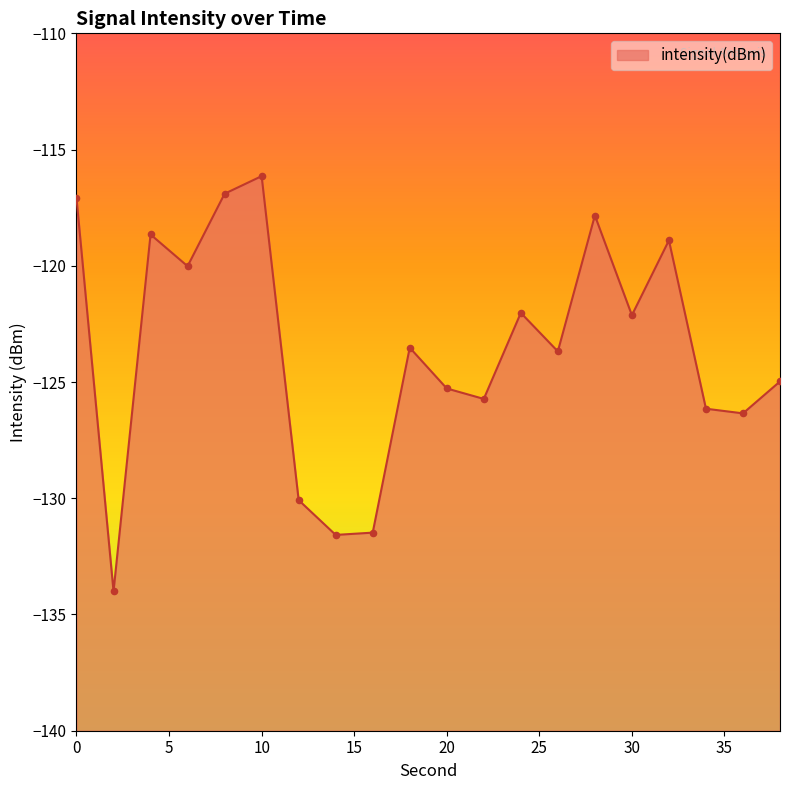

What is the change in value from 18 to 36?

-2.8